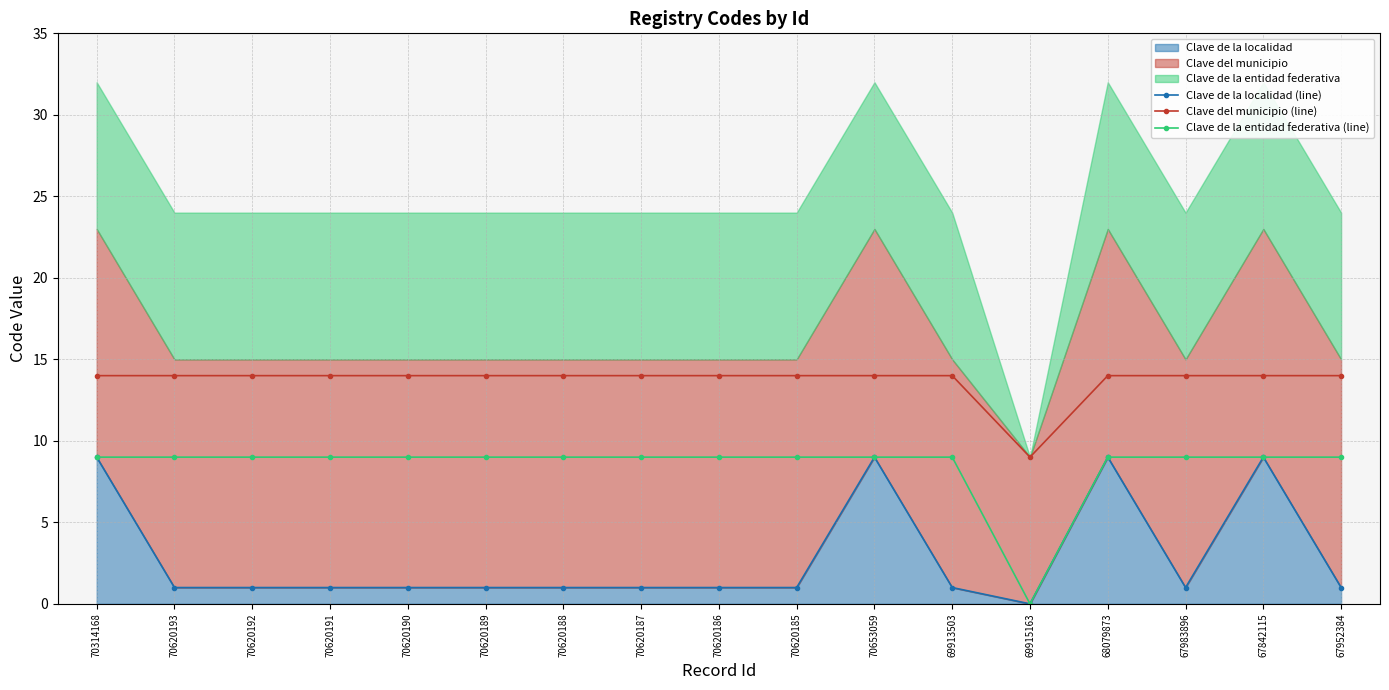

At which category does Clave de la localidad (line) reach its first local valley?

69915163